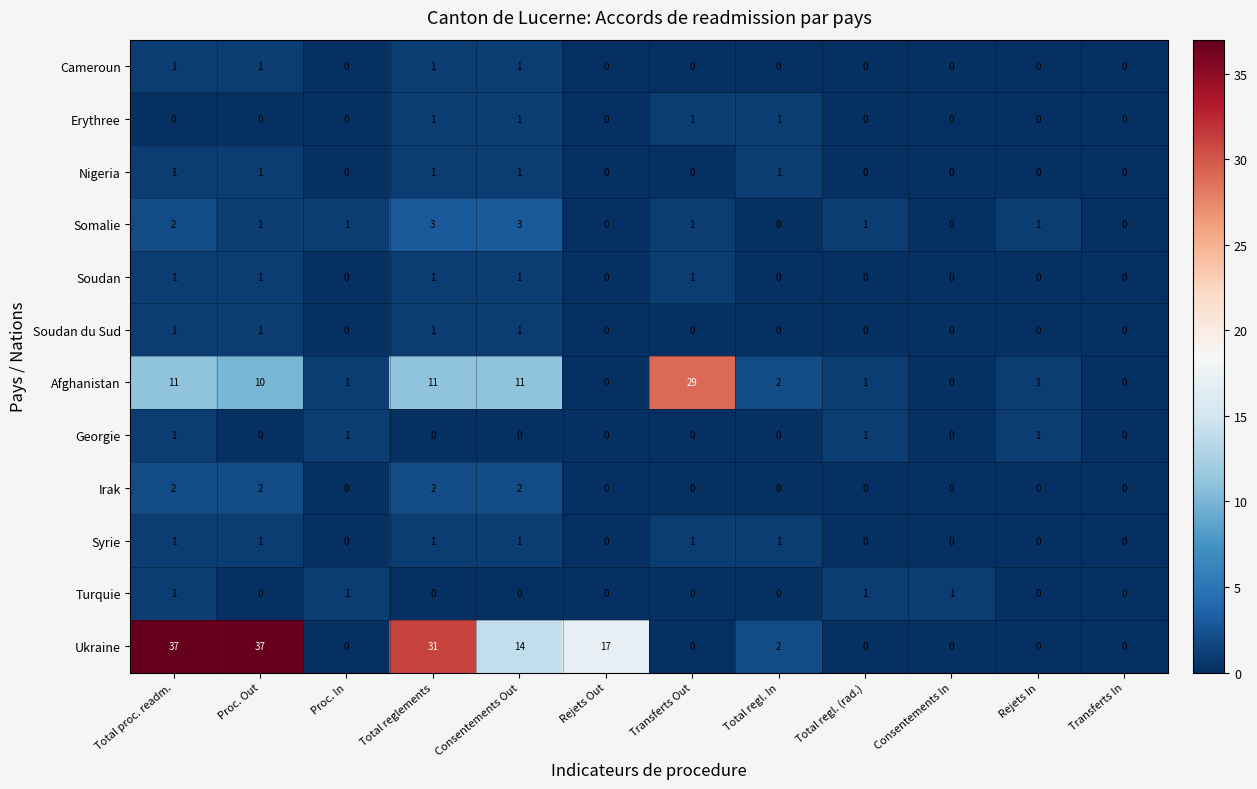

What is the total value across all series at Total reglements?

53